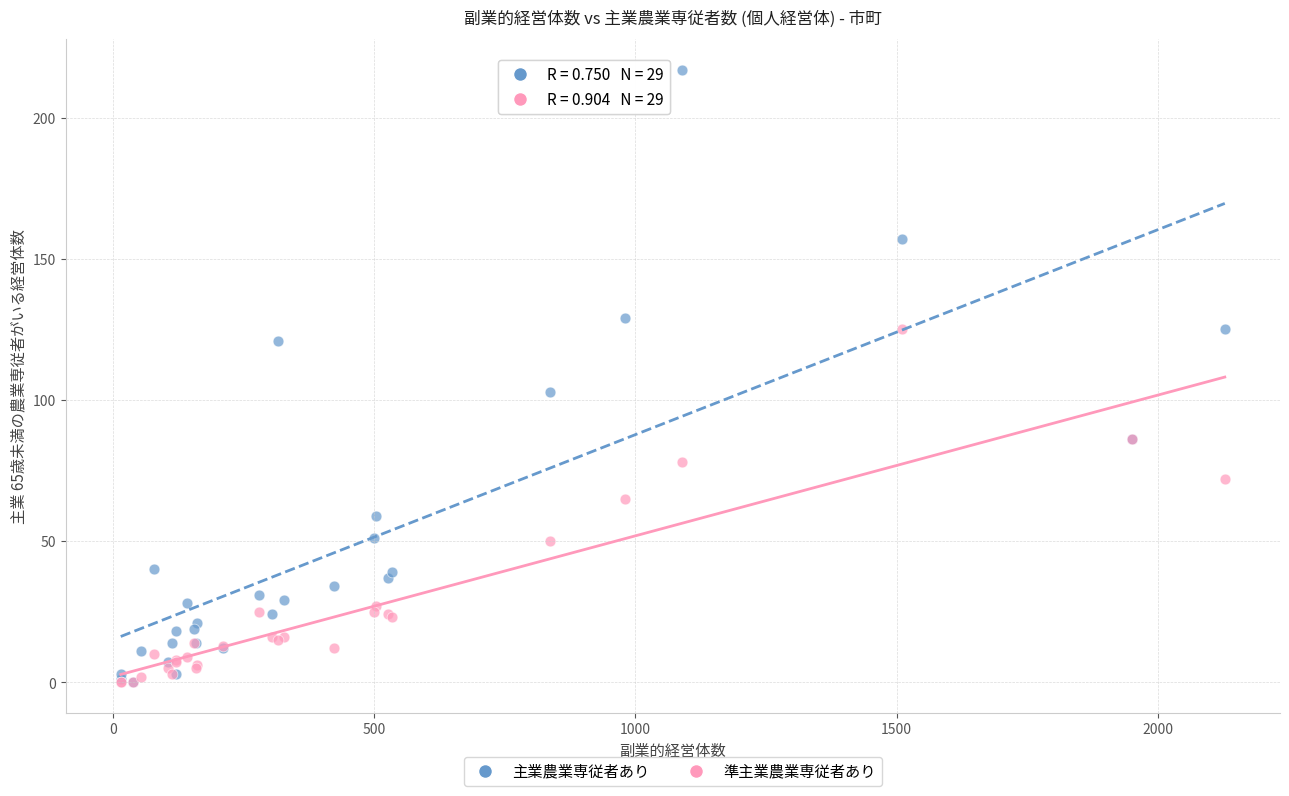

Across all series, what Y value is closest to 108?

103